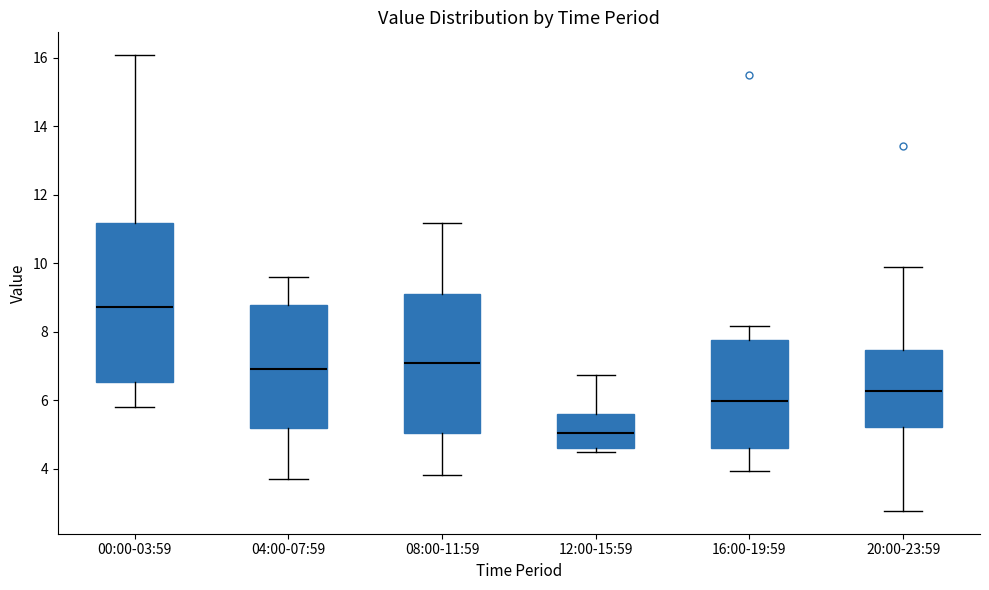

Comparing the boxes themselves (not the whiskers), which one is the tallest?

00:00-03:59